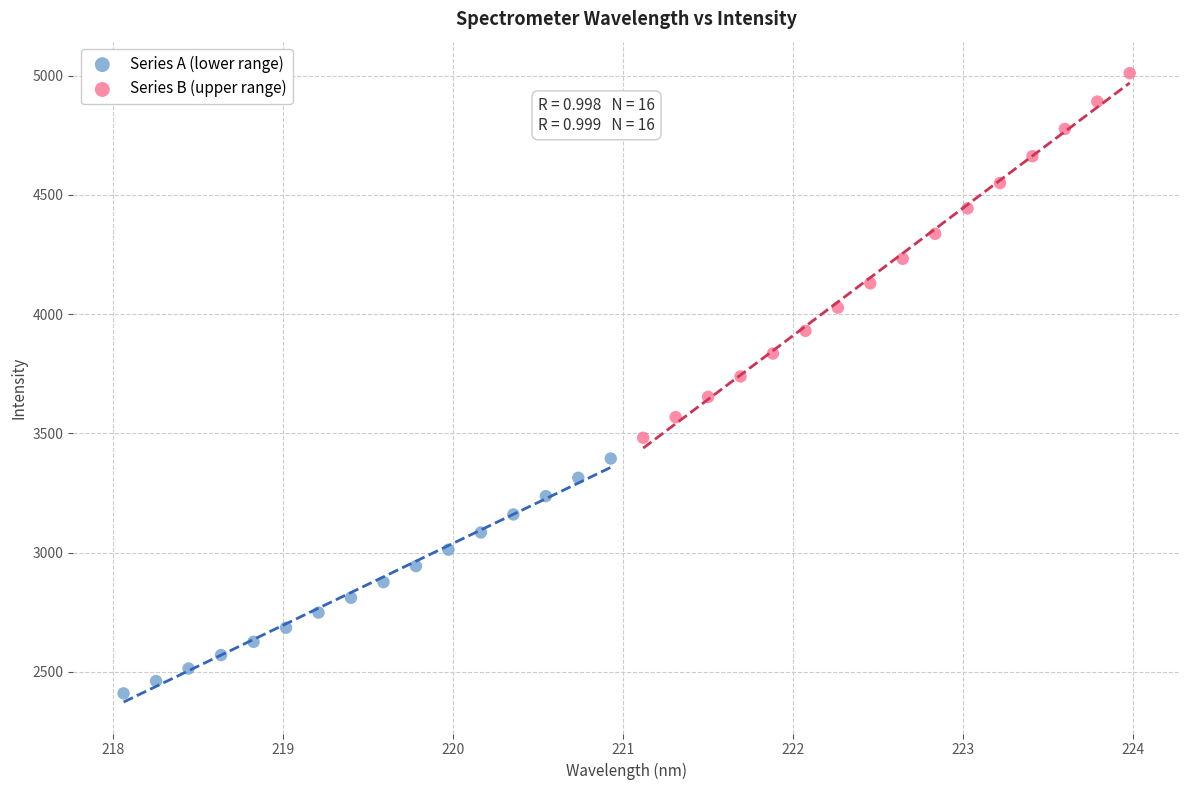

Which series contains the highest Y value?

Series B (upper range)